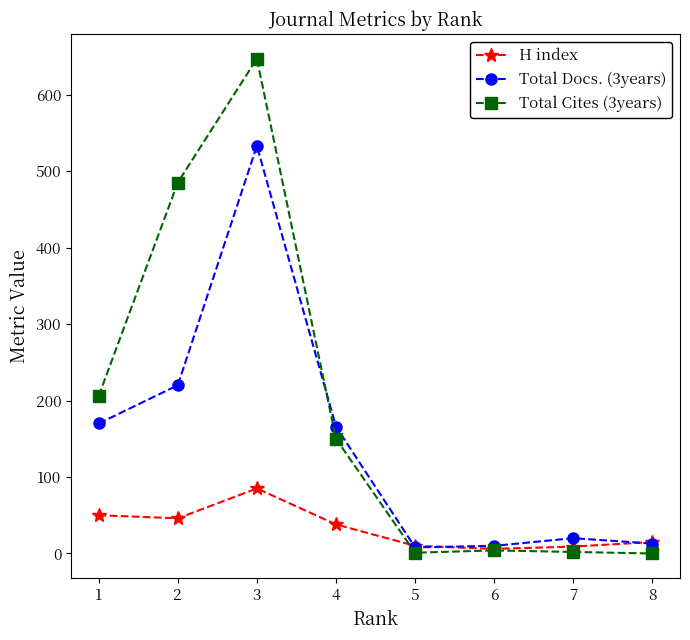

The value of Total Docs. (3years) at 8 is 13. True or false?

True